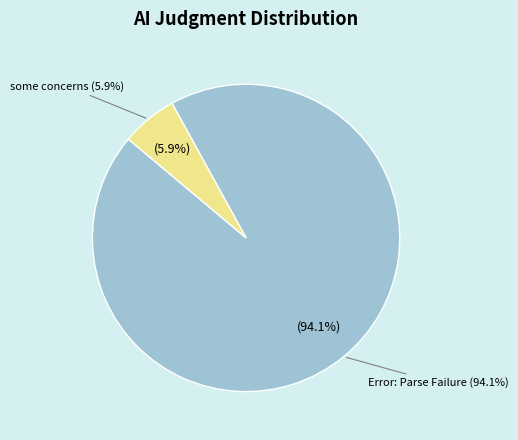

How much of the chart is everything except Error: Parse Failure?

5.9%